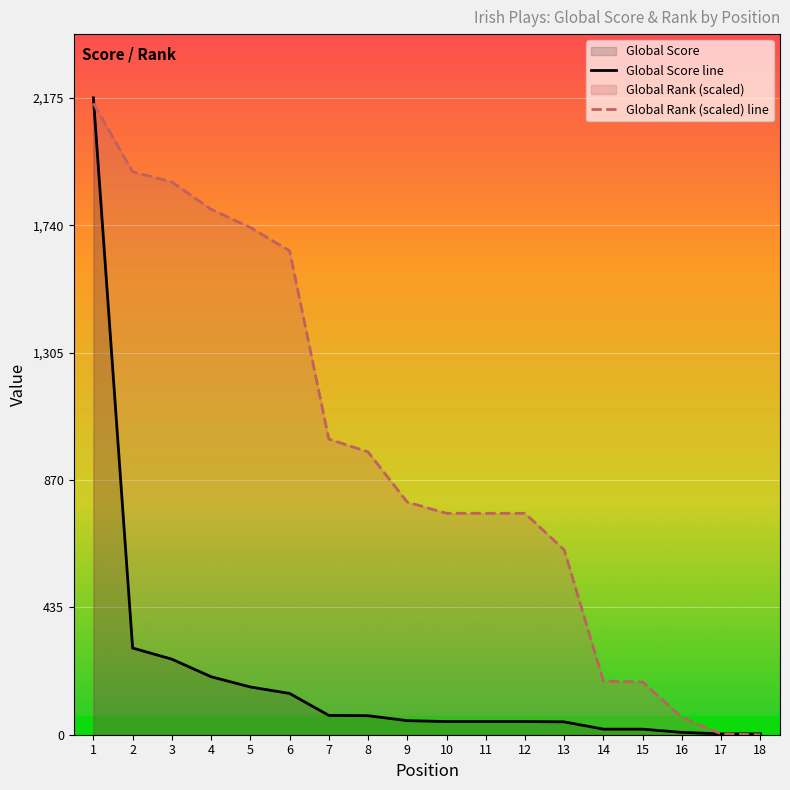

Reading left to right, what are all the values shown in this chart?

Global Score: 2175.0	296.0	258.0	198.0	163.0	141.0	66.0	65.0	48.0	45.0	45.0	45.0	44.0	19.0	19.0	8.0	3.0	3.0
Global Rank: 2156.1	1922.3	1887.6	1794.1	1732.1	1652.5	1009.8	965.8	794.4	756.1	756.1	756.1	631.0	182.9	180.1	59.2	2.8	0.0